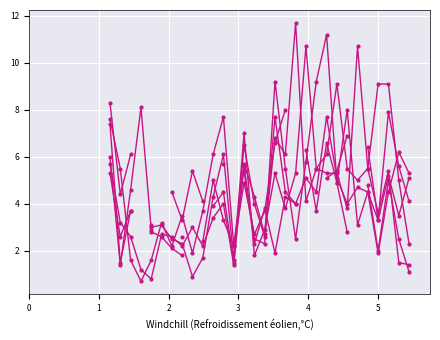

What is the maximum value for col_11?

10.7